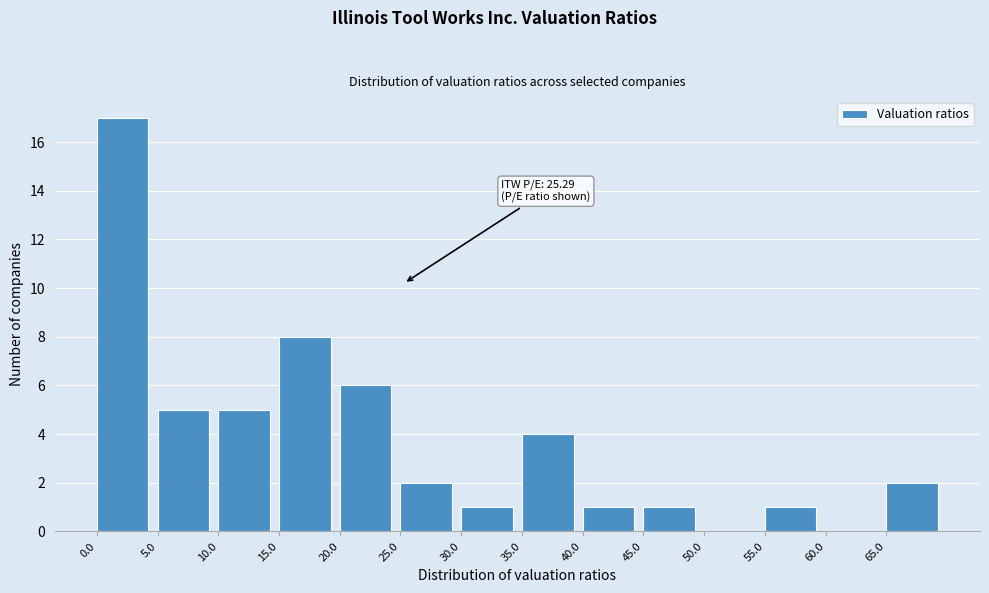

Over which range of the x-axis is the bar tallest?

0 to 5